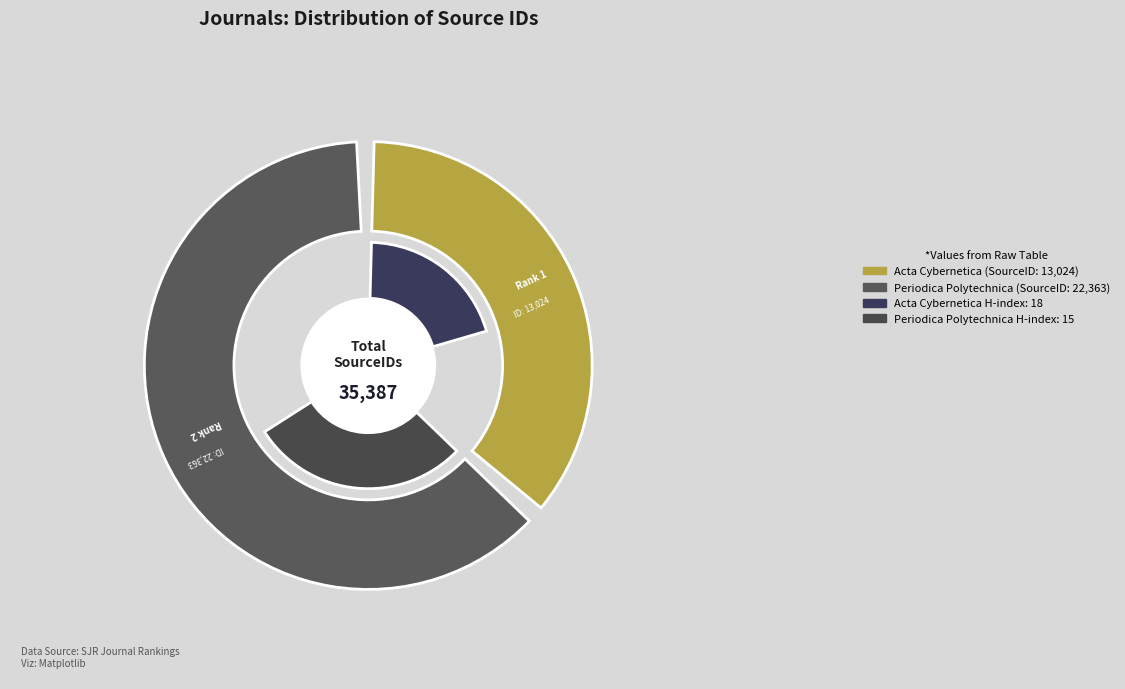

What is the change in value from Acta Cybernetica to Periodica Polytechnica, Social and Management Sciences?

+9339